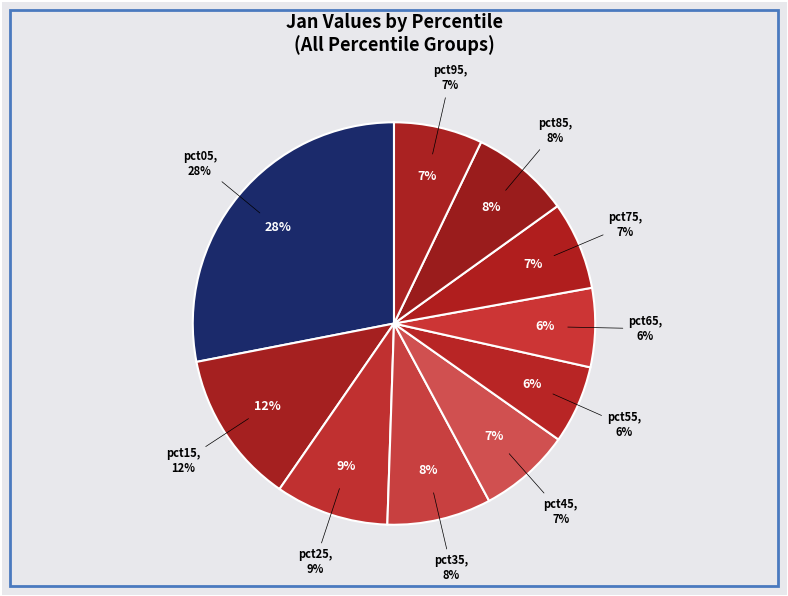

How many segments does this pie chart have?

10